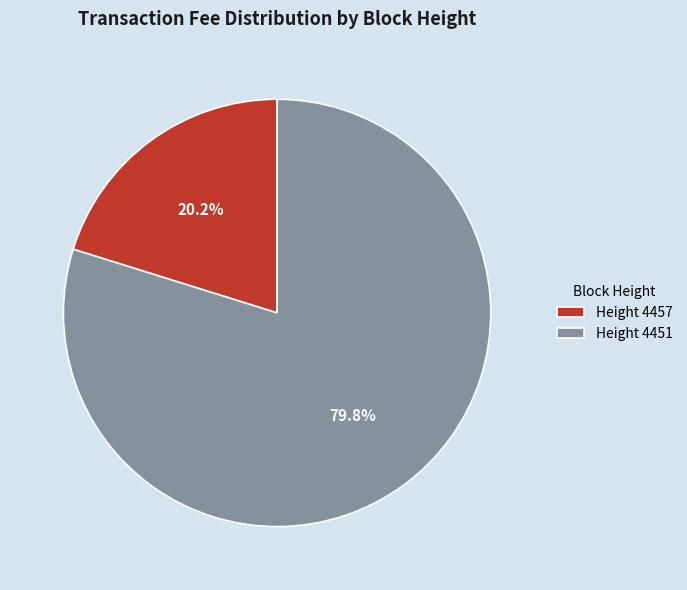

Which category has the biggest portion of the pie?

Height 4451